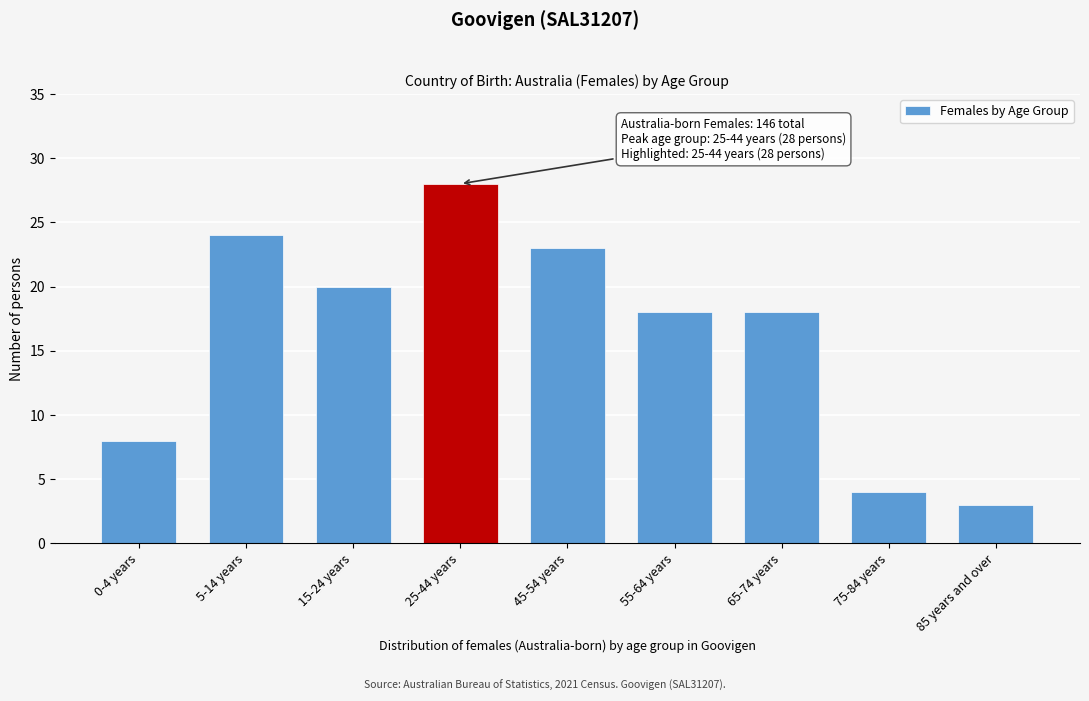

Reading right to left, what are all the values shown in this chart?

3	4	18	18	23	28	20	24	8